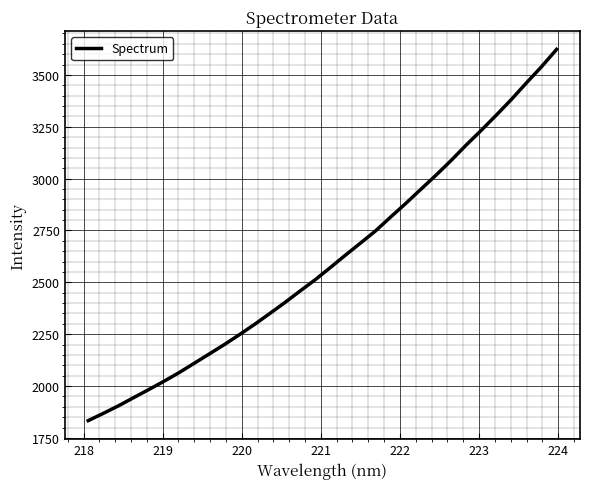

How many lines are shown in the chart?

1